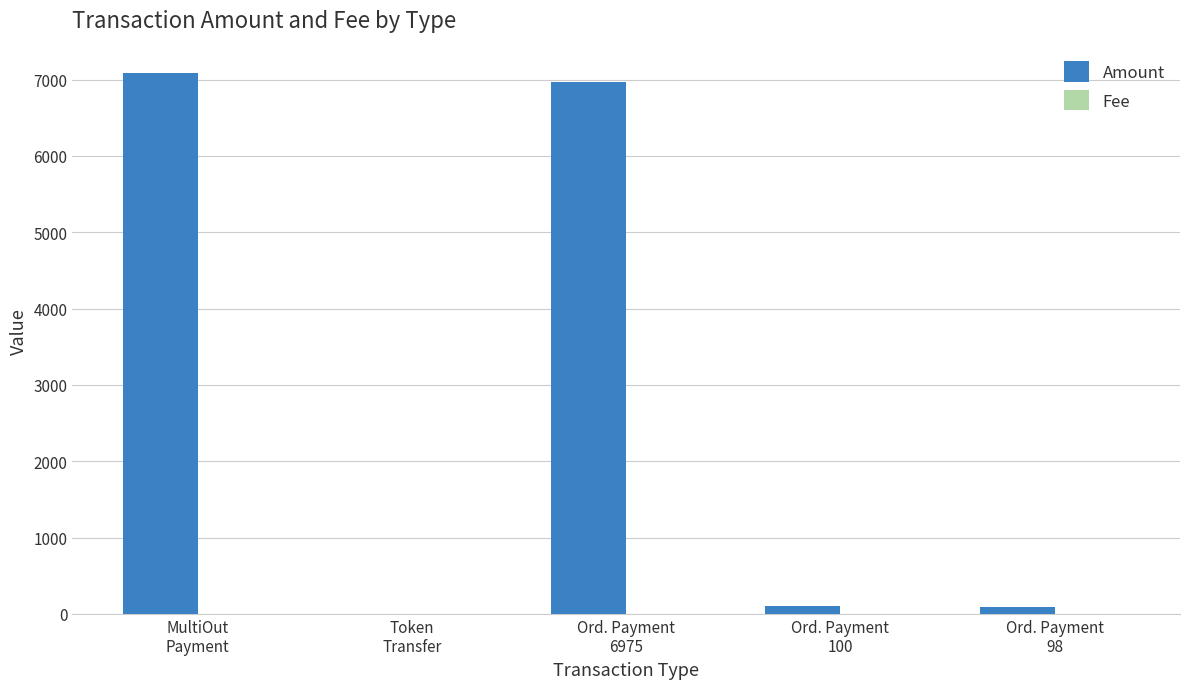

Which series has the largest total across all categories?

Amount